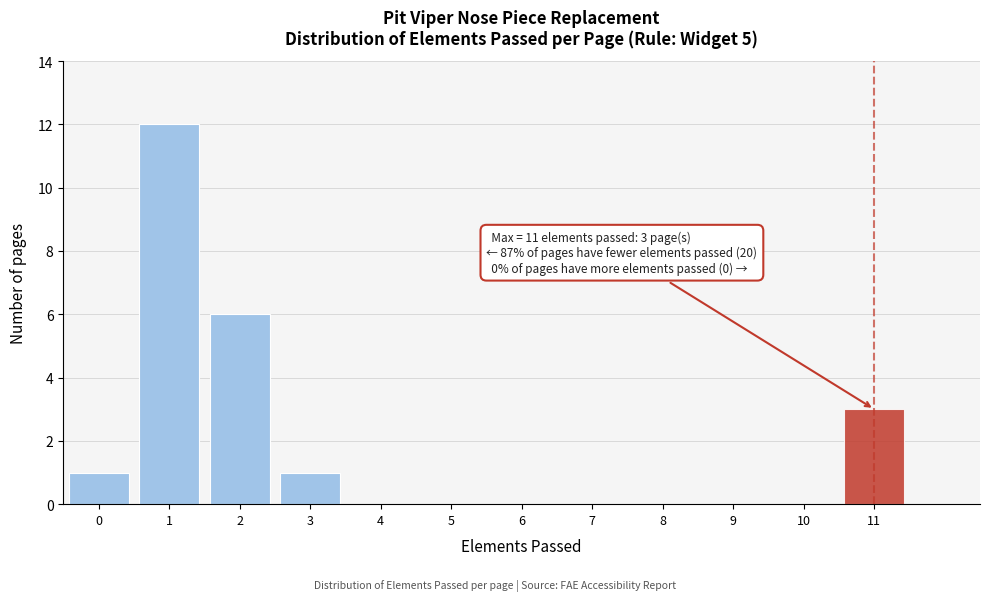

Reading right to left, what are all the values shown in this chart?

11=3	10=0	9=0	8=0	7=0	6=0	5=0	4=0	3=1	2=6	1=12	0=1